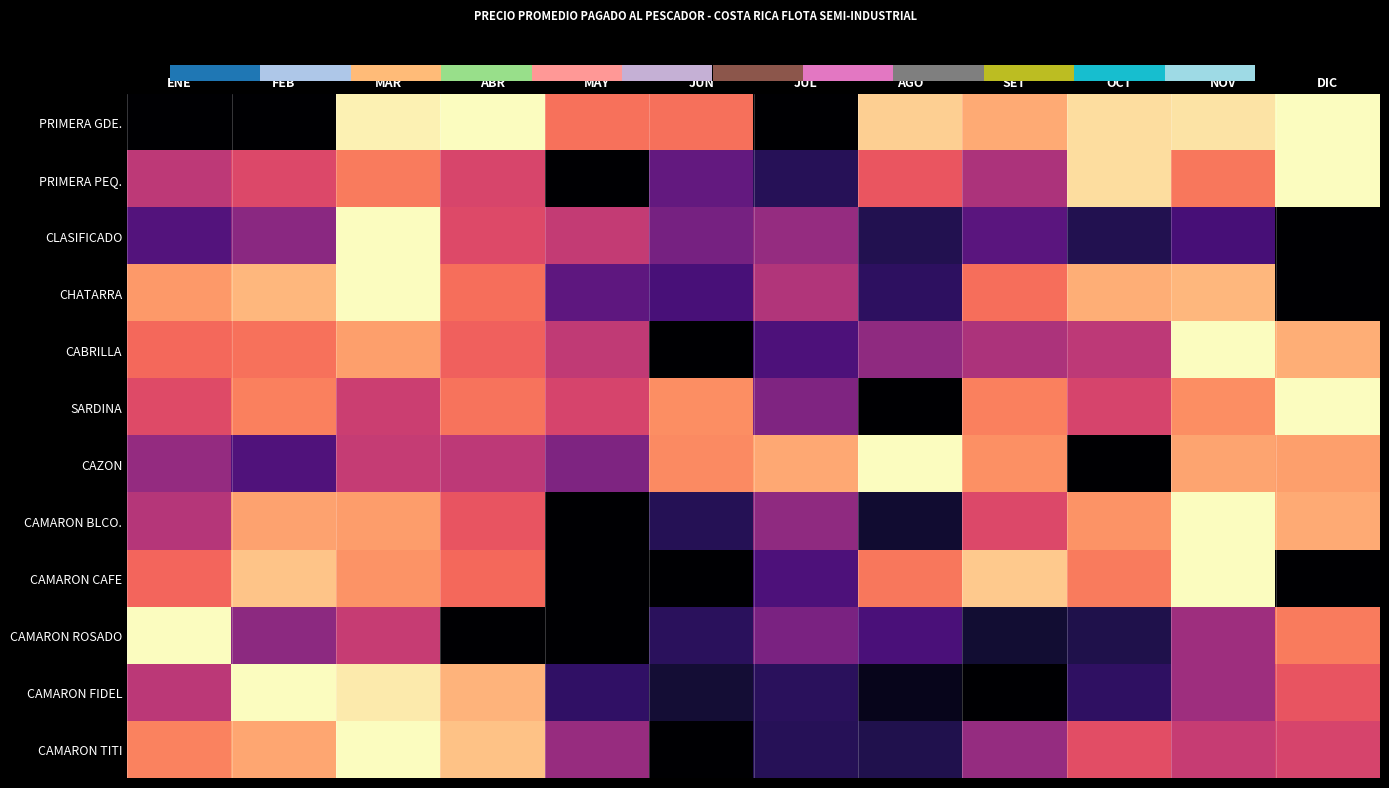

Reading left to right, list all the values displayed in this chart.

PRIMERA GDE.: ENE=0.0	FEB=0.0	MAR=1.0	ABR=1.0	MAY=0.7	JUN=0.7	JUL=0.0	AGO=0.9	SET=0.8	OCT=0.9	NOV=0.9	DIC=1.0
PRIMERA PEQ.: ENE=0.5	FEB=0.6	MAR=0.7	ABR=0.6	MAY=0.0	JUN=0.3	JUL=0.2	AGO=0.6	SET=0.5	OCT=0.9	NOV=0.7	DIC=1.0
CLASIFICADO: ENE=0.3	FEB=0.4	MAR=1.0	ABR=0.6	MAY=0.5	JUN=0.3	JUL=0.4	AGO=0.1	SET=0.3	OCT=0.1	NOV=0.2	DIC=0.0
CHATARRA: ENE=0.8	FEB=0.8	MAR=1.0	ABR=0.7	MAY=0.3	JUN=0.2	JUL=0.5	AGO=0.2	SET=0.7	OCT=0.8	NOV=0.8	DIC=0.0
CABRILLA: ENE=0.7	FEB=0.7	MAR=0.8	ABR=0.7	MAY=0.5	JUN=0.0	JUL=0.2	AGO=0.4	SET=0.5	OCT=0.5	NOV=1.0	DIC=0.8
SARDINA: ENE=0.6	FEB=0.7	MAR=0.6	ABR=0.7	MAY=0.6	JUN=0.8	JUL=0.4	AGO=0.0	SET=0.7	OCT=0.6	NOV=0.8	DIC=1.0
CAZON: ENE=0.4	FEB=0.3	MAR=0.5	ABR=0.5	MAY=0.4	JUN=0.8	JUL=0.8	AGO=1.0	SET=0.8	OCT=0.0	NOV=0.8	DIC=0.8
CAMARON BLCO.: ENE=0.5	FEB=0.8	MAR=0.8	ABR=0.6	MAY=0.0	JUN=0.1	JUL=0.4	AGO=0.1	SET=0.6	OCT=0.8	NOV=1.0	DIC=0.8
CAMARON CAFE: ENE=0.7	FEB=0.9	MAR=0.8	ABR=0.7	MAY=0.0	JUN=0.0	JUL=0.2	AGO=0.7	SET=0.9	OCT=0.7	NOV=1.0	DIC=0.0
CAMARON ROSADO: ENE=1.0	FEB=0.4	MAR=0.5	ABR=0.0	MAY=0.0	JUN=0.2	JUL=0.4	AGO=0.2	SET=0.1	OCT=0.1	NOV=0.4	DIC=0.7
CAMARON FIDEL: ENE=0.5	FEB=1.0	MAR=1.0	ABR=0.8	MAY=0.2	JUN=0.1	JUL=0.2	AGO=0.1	SET=0.0	OCT=0.2	NOV=0.4	DIC=0.6
CAMARON TITI: ENE=0.7	FEB=0.8	MAR=1.0	ABR=0.9	MAY=0.4	JUN=0.0	JUL=0.2	AGO=0.1	SET=0.4	OCT=0.6	NOV=0.5	DIC=0.6